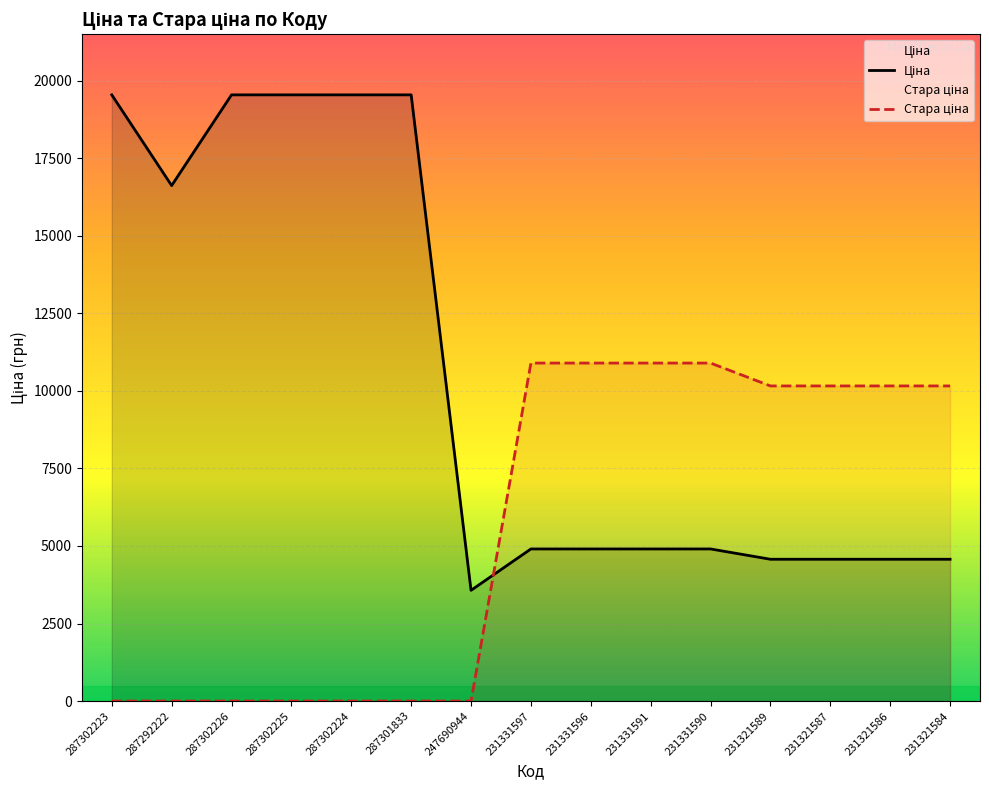

What position from the right is 287302225?

12